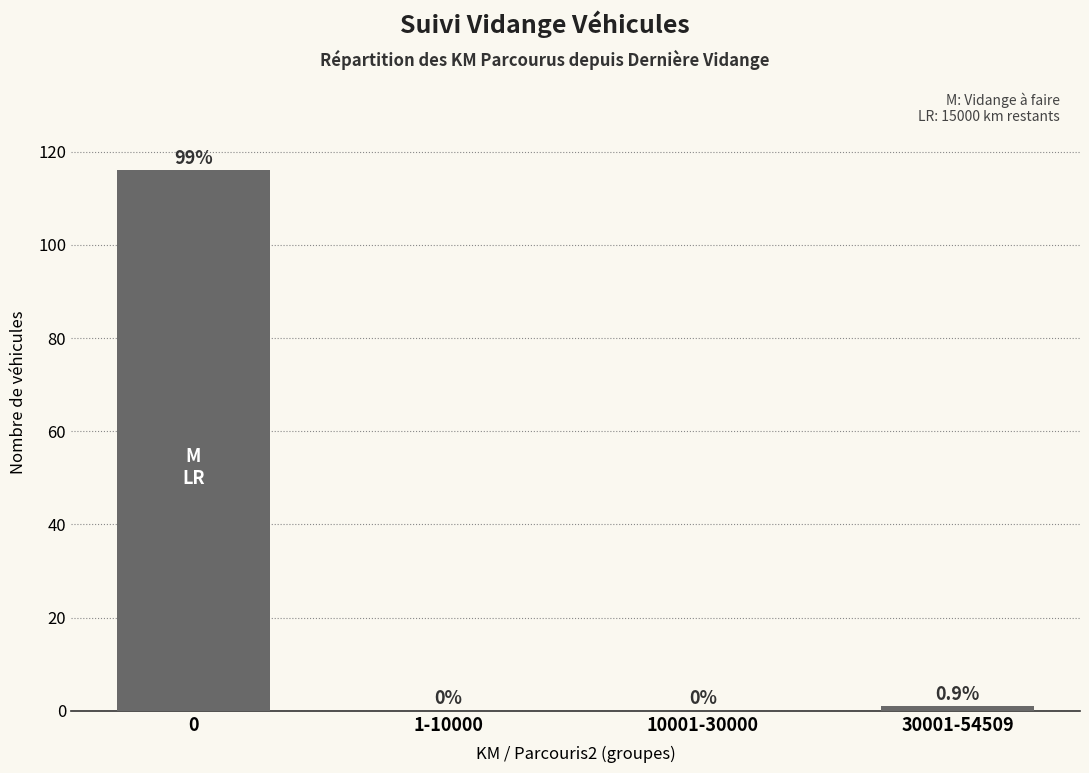

What is the greatest value displayed?

116